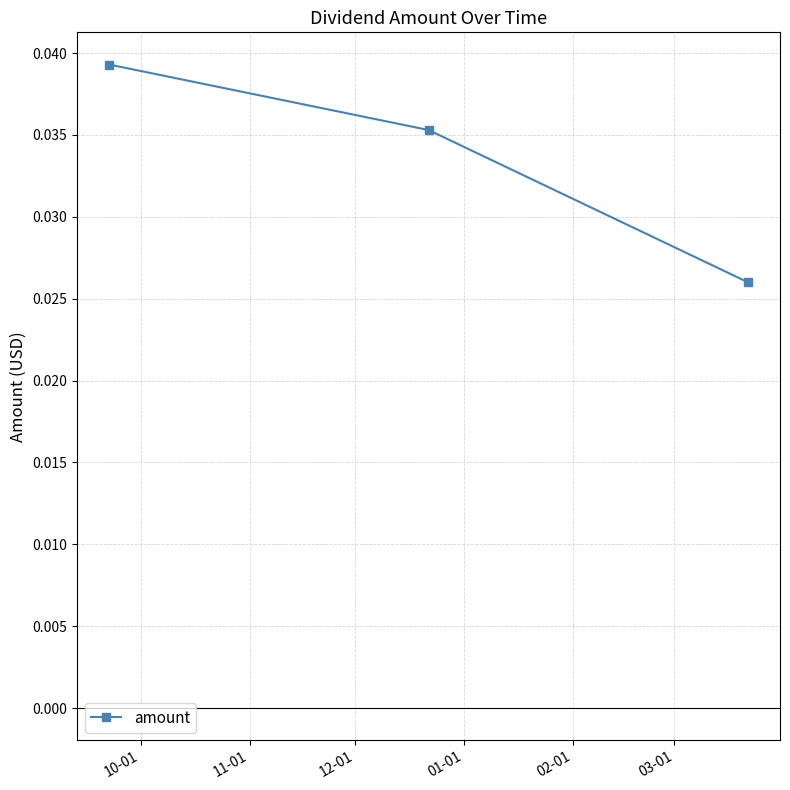

Count the values in the range 0 to 1.

3